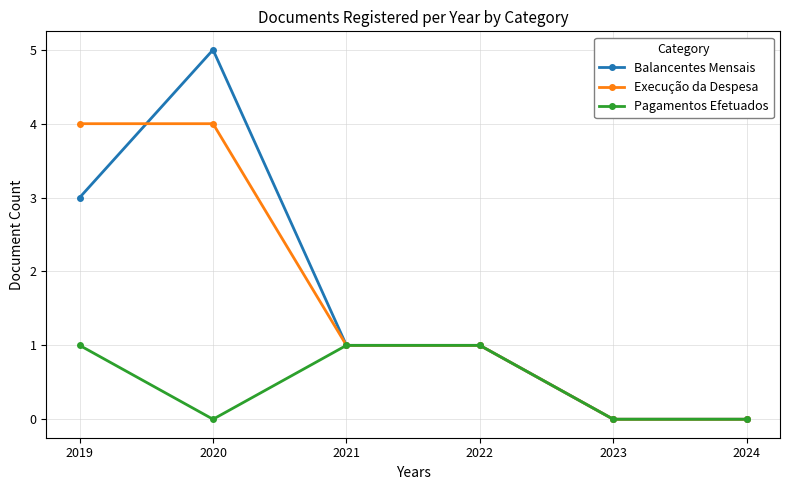

Reading left to right, transcribe all the data shown in this chart.

Balancentes Mensais: 2019=3	2020=5	2021=1	2022=1	2023=0	2024=0
Execução da Despesa: 2019=4	2020=4	2021=1	2022=1	2023=0	2024=0
Pagamentos Efetuados: 2019=1	2020=0	2021=1	2022=1	2023=0	2024=0